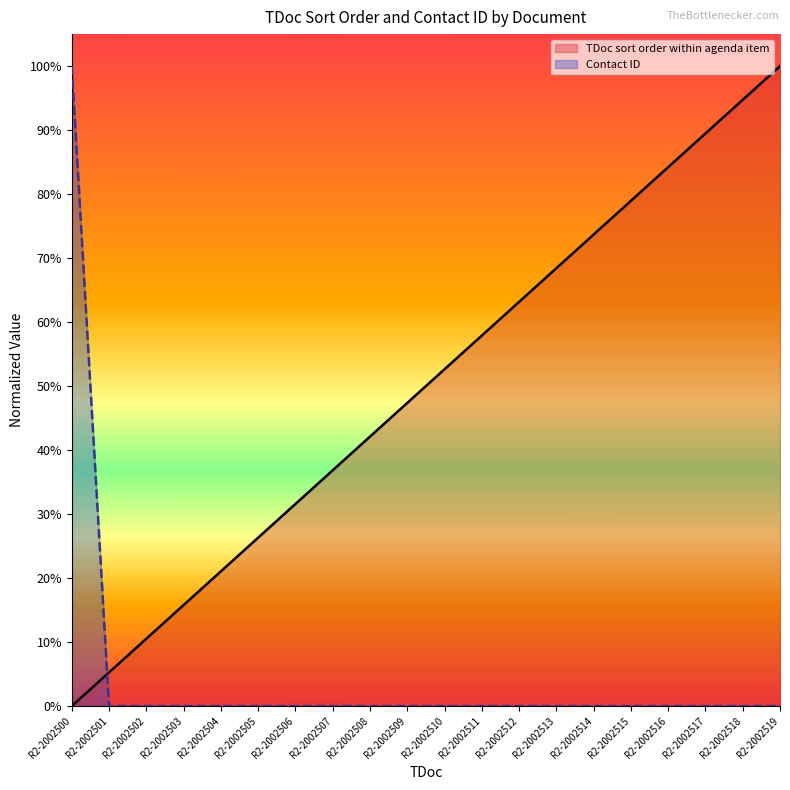

What is the spread (max minus min) of values at R2-2002509?

0.5